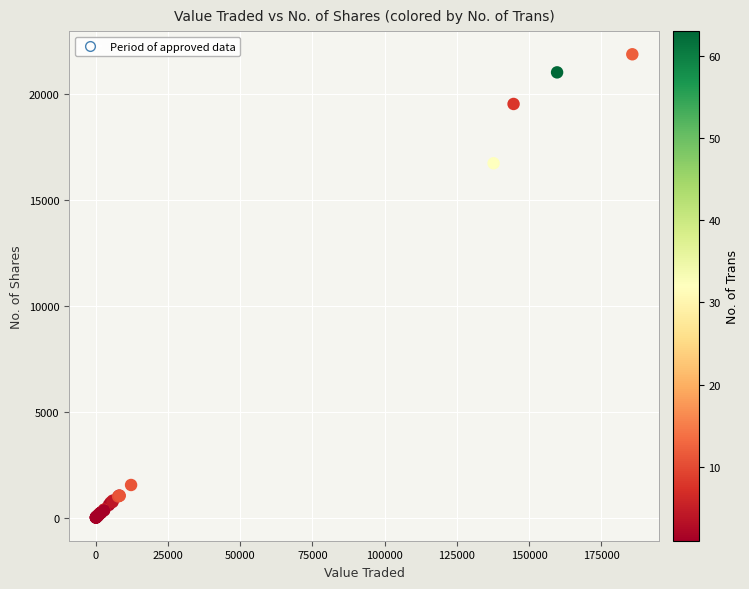

What Y value in the scatter plot is closest to 10946?

16741